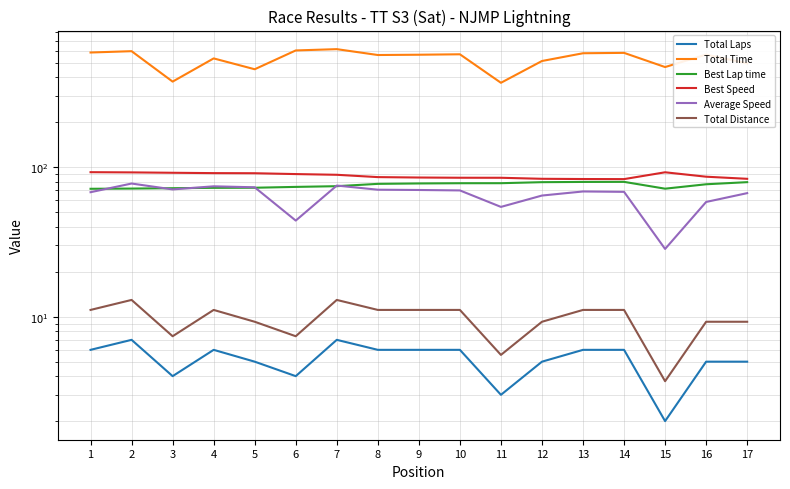

True or false: Best Speed has a value of 86.0 at 8.

True